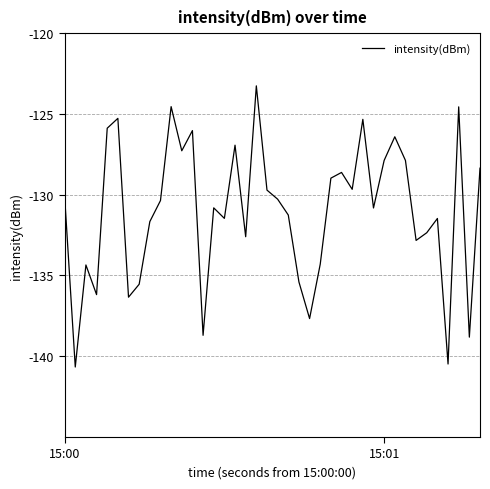

What is the difference between the maximum and minimum values?

17.4